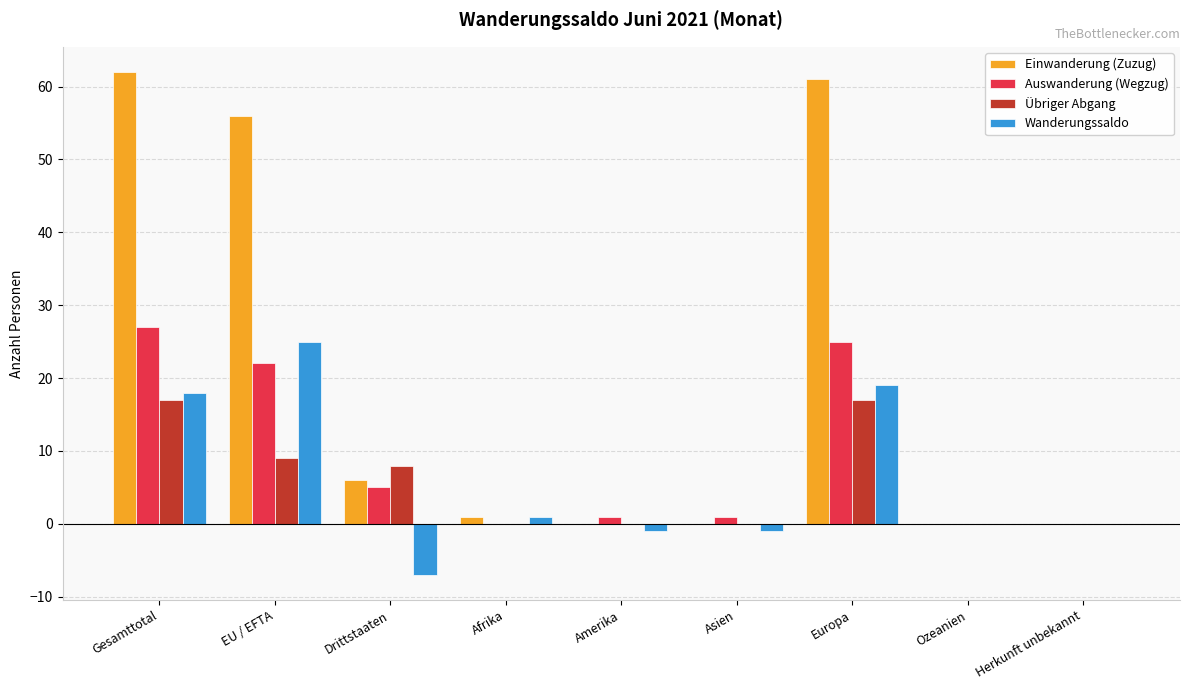

Read the Übriger Abgang value at EU / EFTA.

9